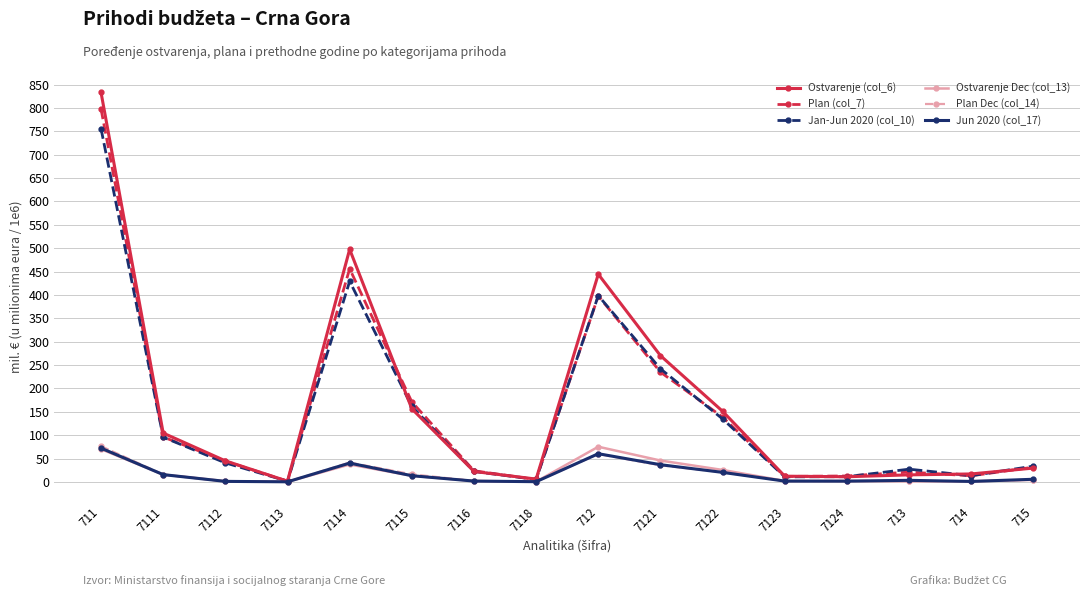

Between 7113 and 7114, which series saw the biggest shift?

Ostvarenje (col_6)